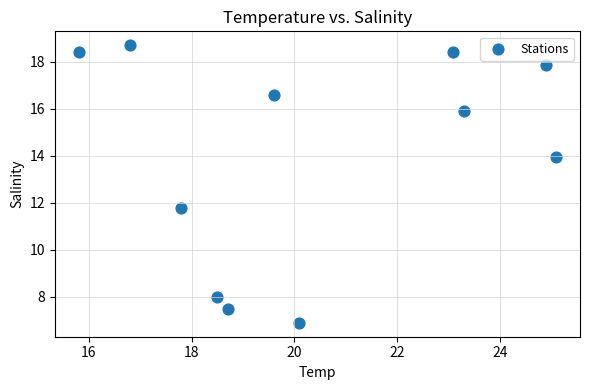

What is the average Y value?

14.0